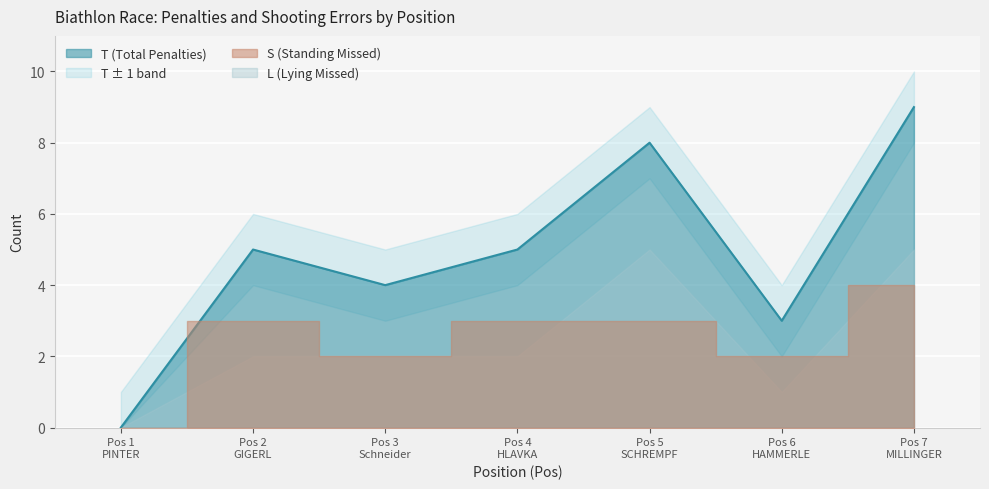

At which label is L closest to 2?

2